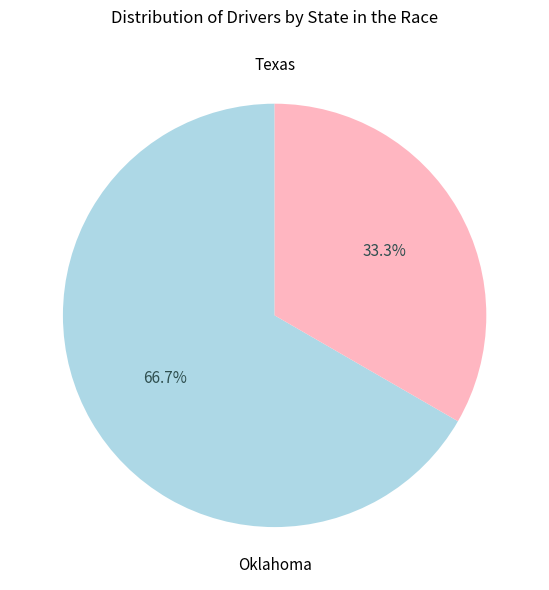

How many slices are in this pie chart?

2